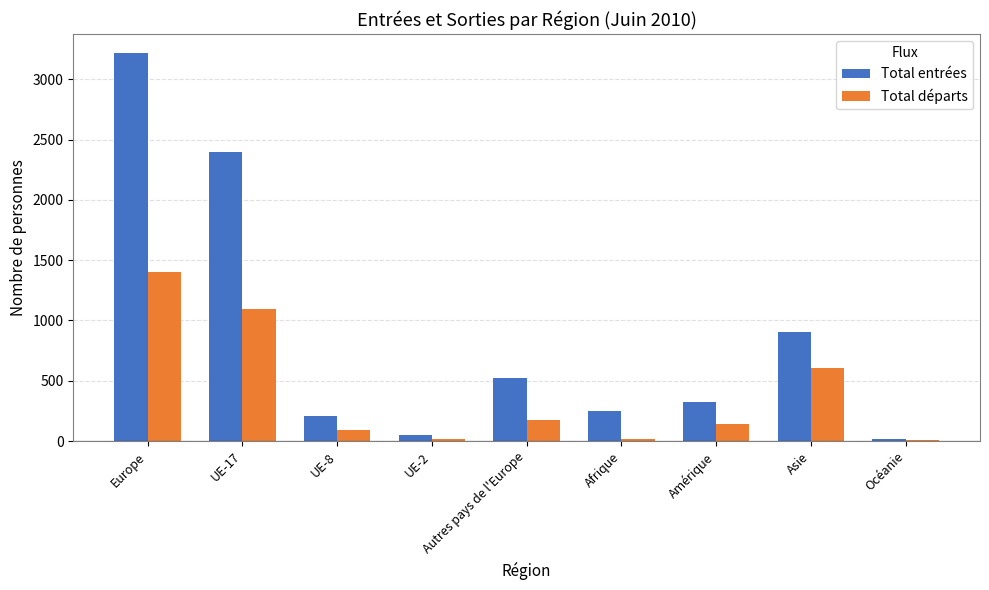

Which series changed the most between UE-17 and UE-8?

Total entrées